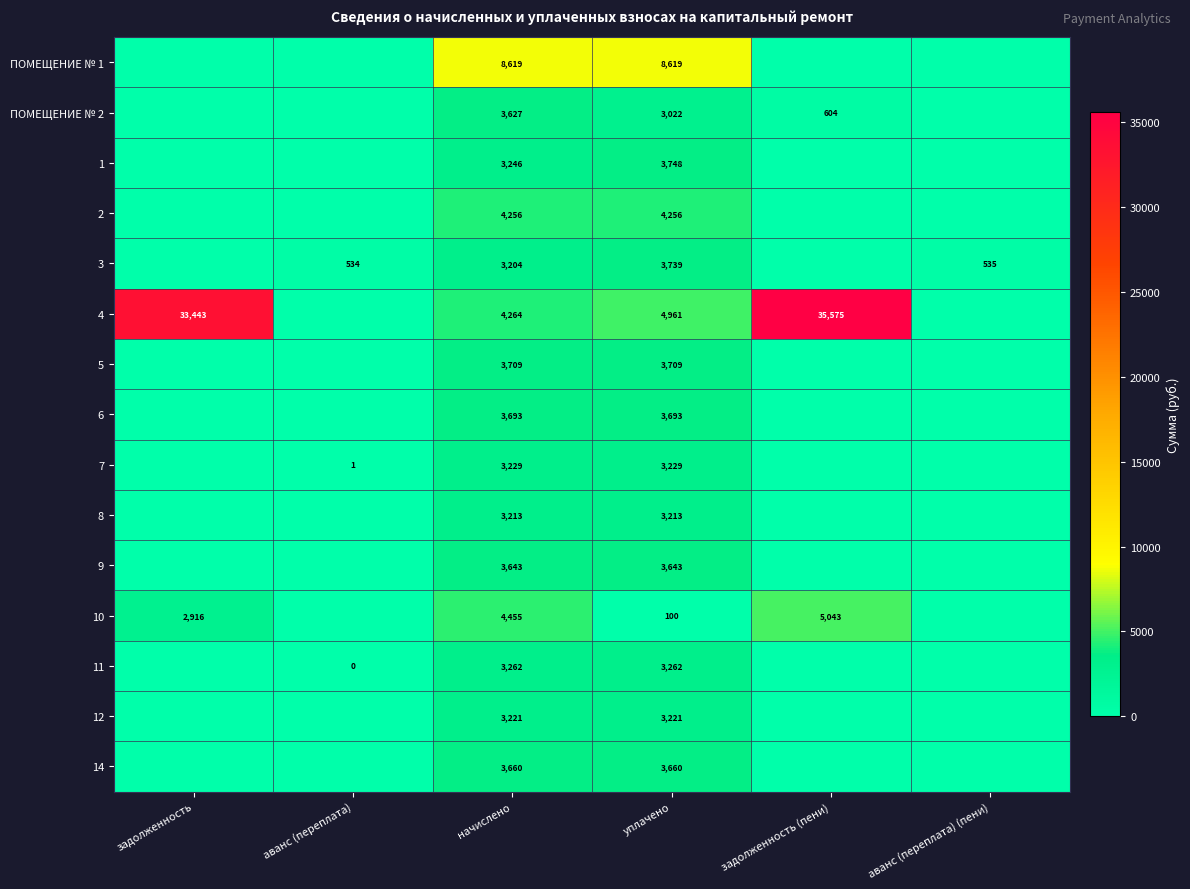

At how many categories does at least one series exceed 27191?

2